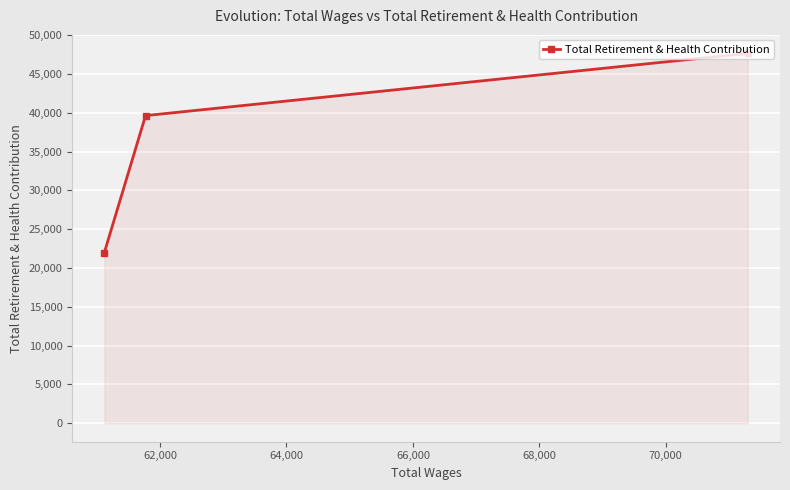

What is the value of the 3rd point from the left?

47656